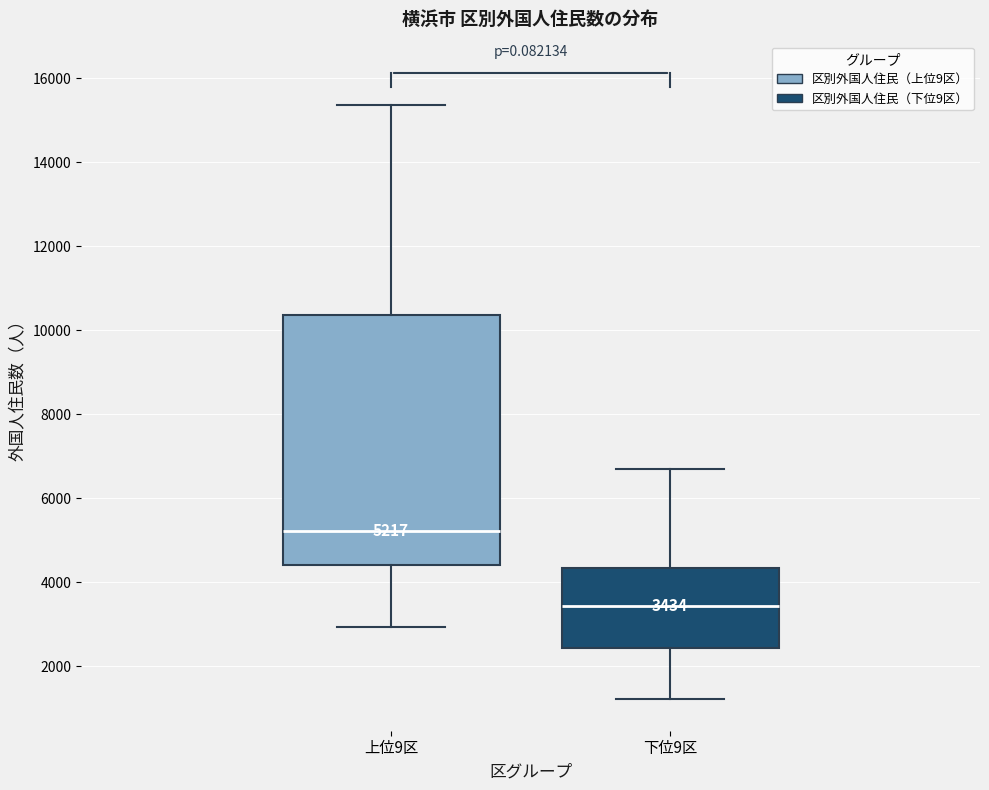

Which box's median line is the lowest?

下位9区